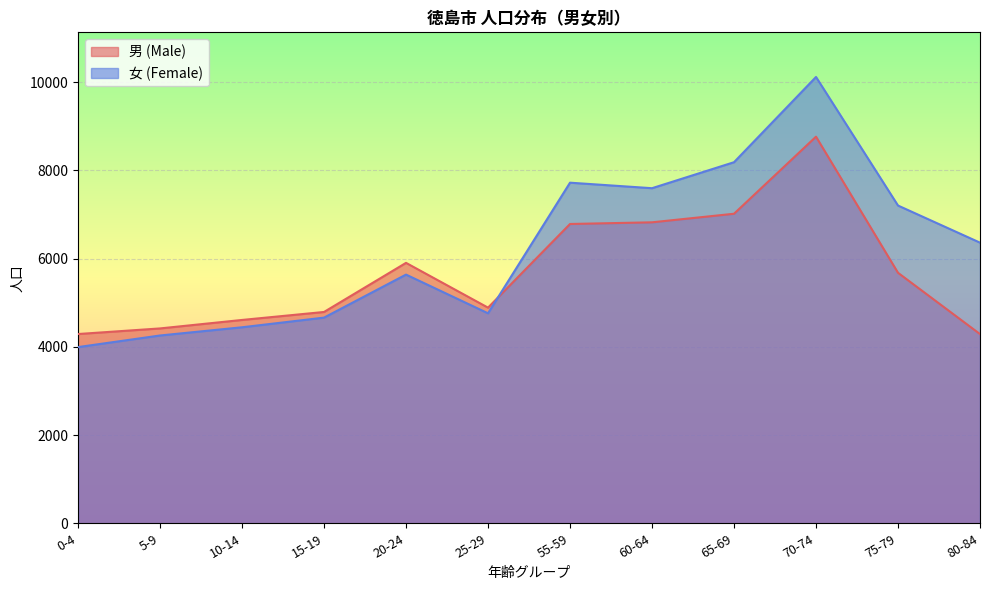

Where do 女 (Female) and 男 (Male) first cross each other?

25-29 and 55-59